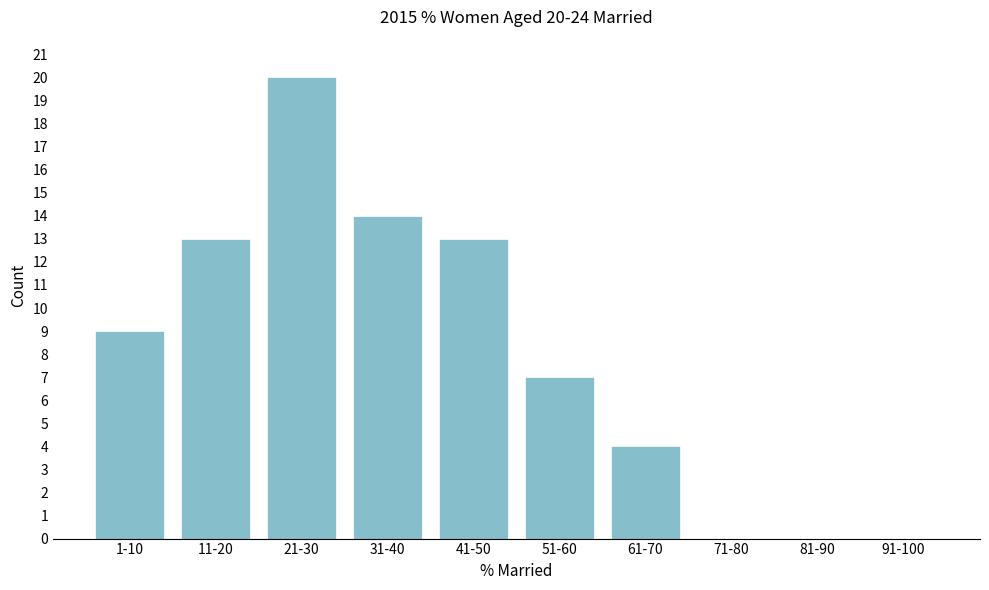

Reading left to right, extract all data points from this chart.

1-10=9	11-20=13	21-30=20	31-40=14	41-50=13	51-60=7	61-70=4	71-80=0	81-90=0	91-100=0